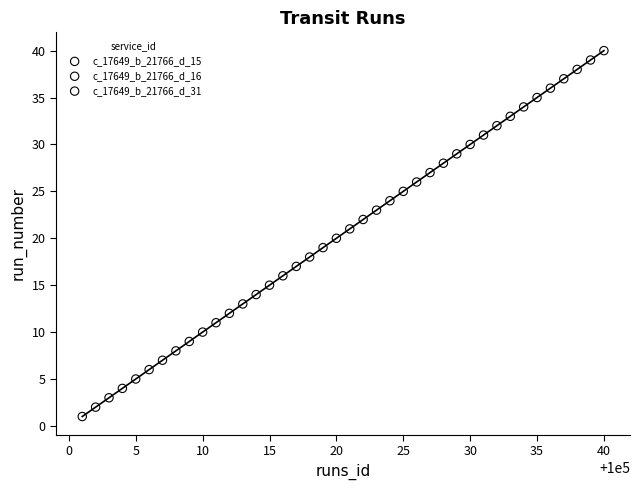

What are all the series names shown in the legend?

c_17649_b_21766_d_15, c_17649_b_21766_d_16, c_17649_b_21766_d_31